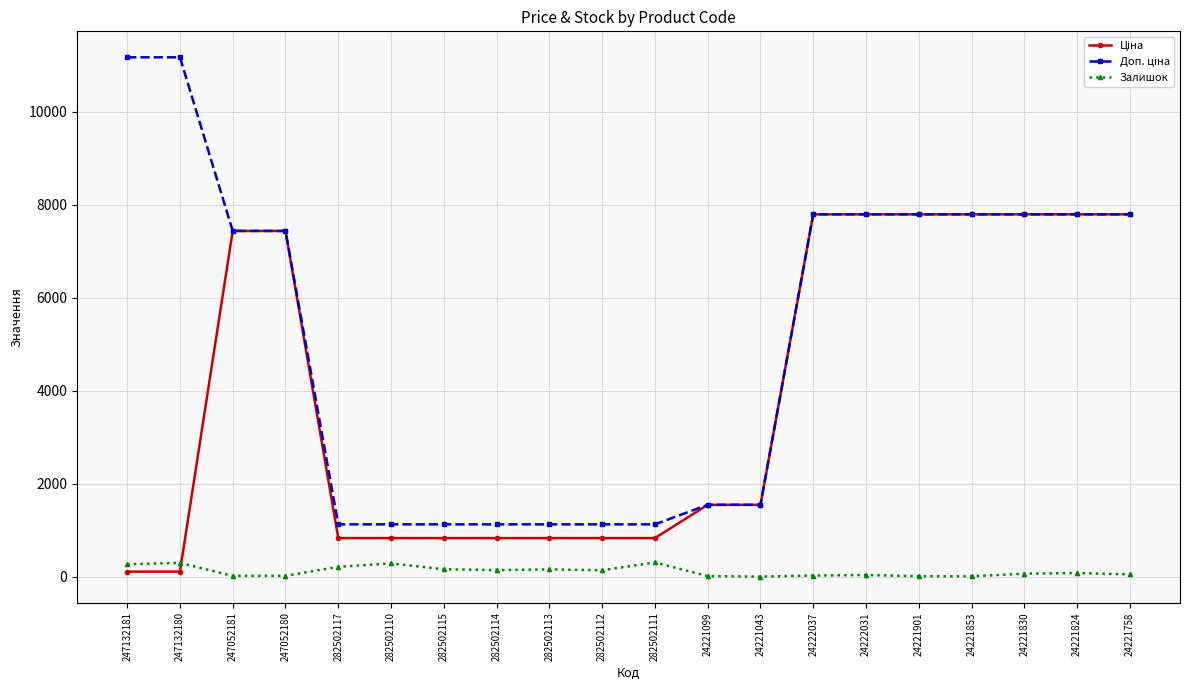

True or false: Залишок has more than 2 points higher than both neighbors.

True